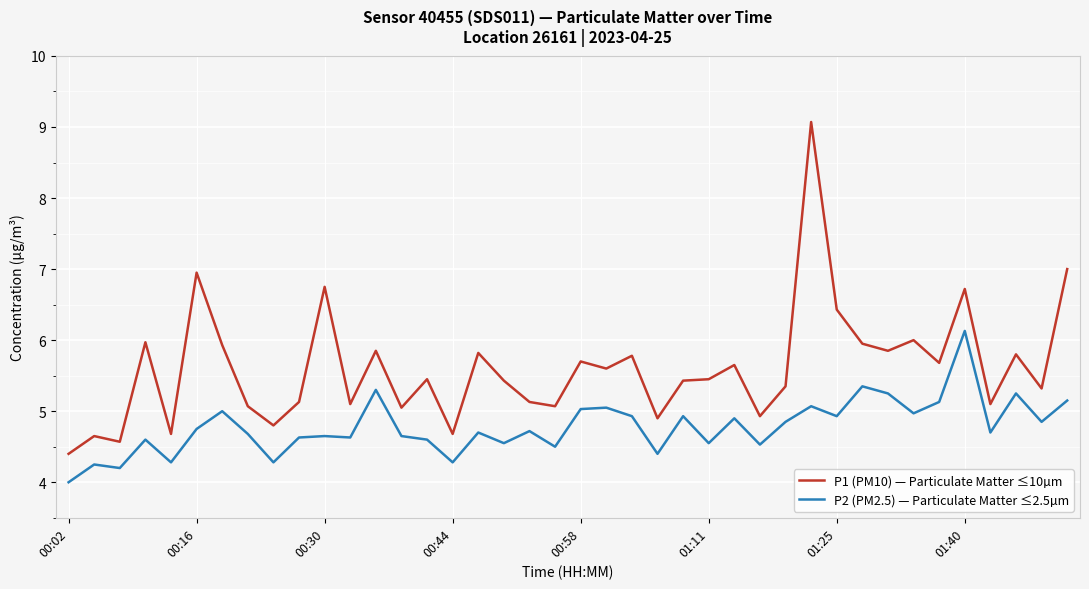

What is the minimum value for P2 (PM2.5) — Particulate Matter ≤2.5µm?

4.0